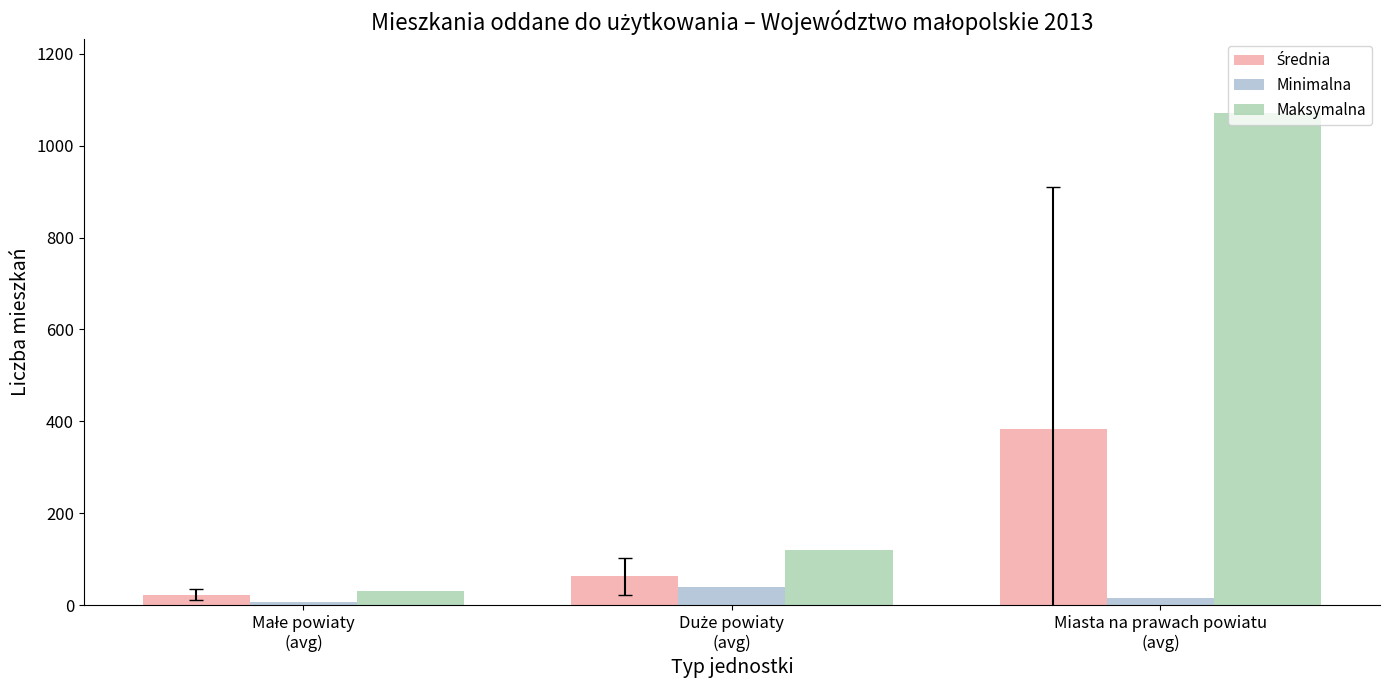

What is the greatest value displayed?

1072.0